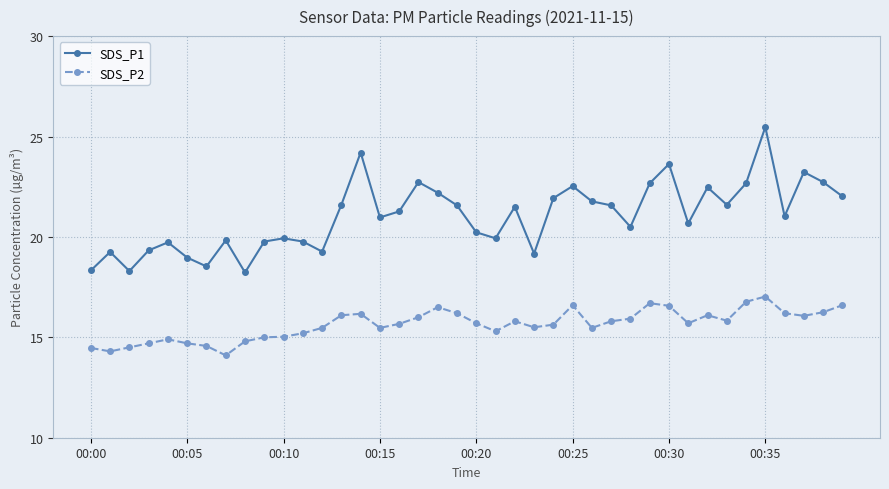

What is the minimum value shown in the chart?

14.1